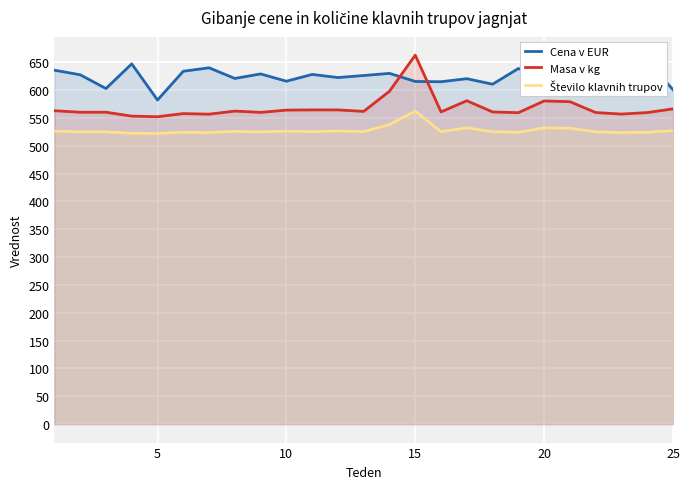

The Masa v kg series shows 223.0 at 8. True or false?

False